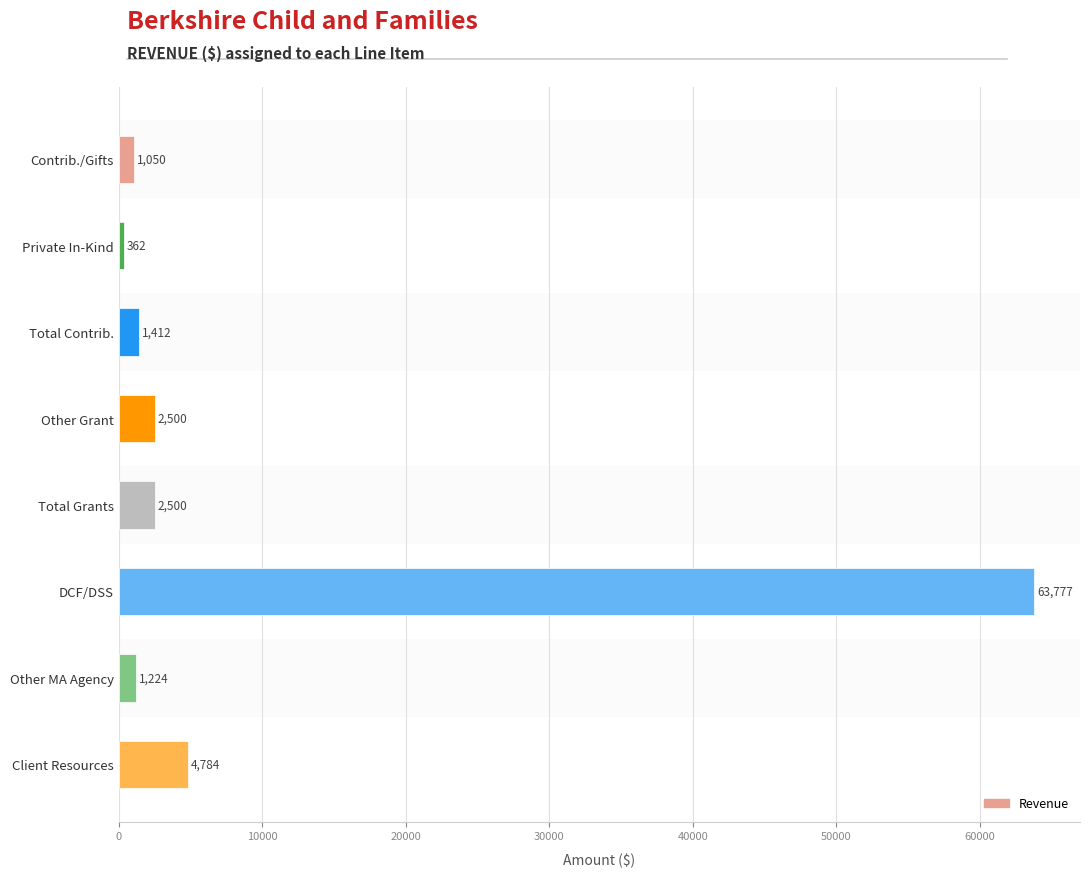

Reading bottom to top, what are all the values shown in this chart?

4784	1224	63777	2500	2500	1412	362	1050